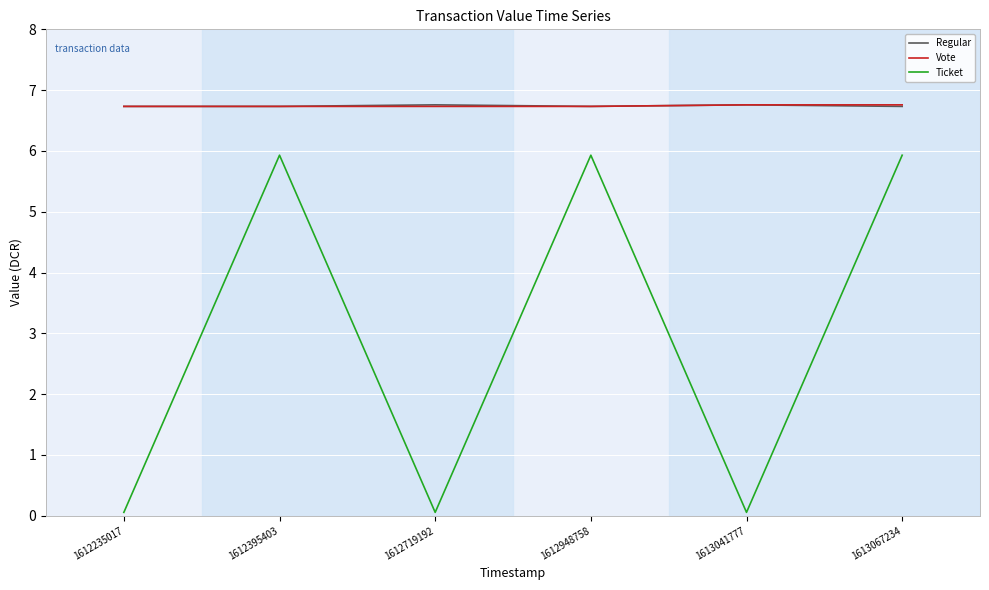

Is the value of Vote at 1612395403 greater than the value of Ticket at 1612395403?

Yes